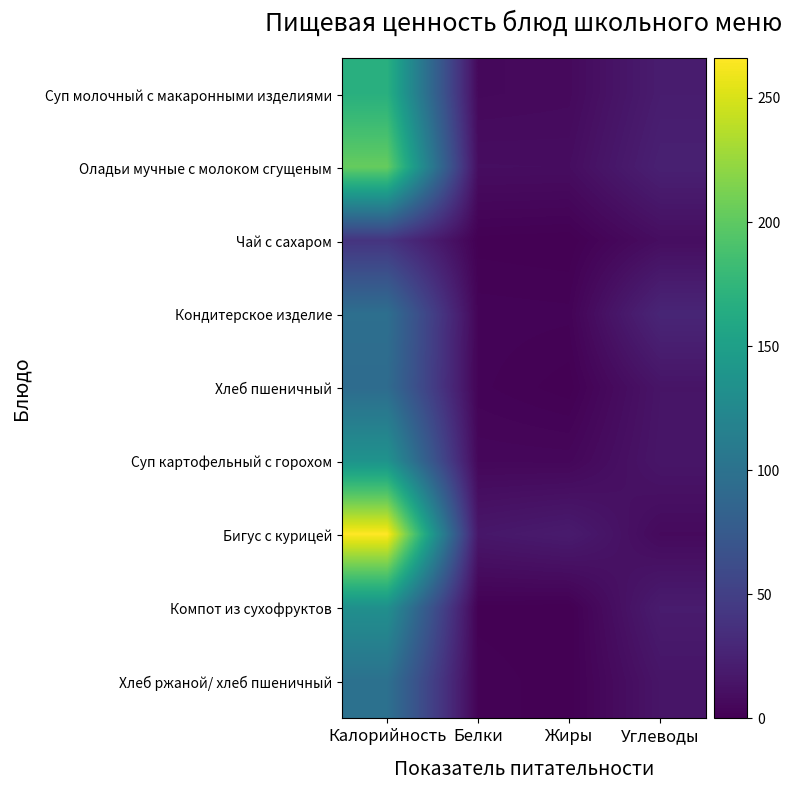

At which category is the sum across all series the highest?

Калорийность